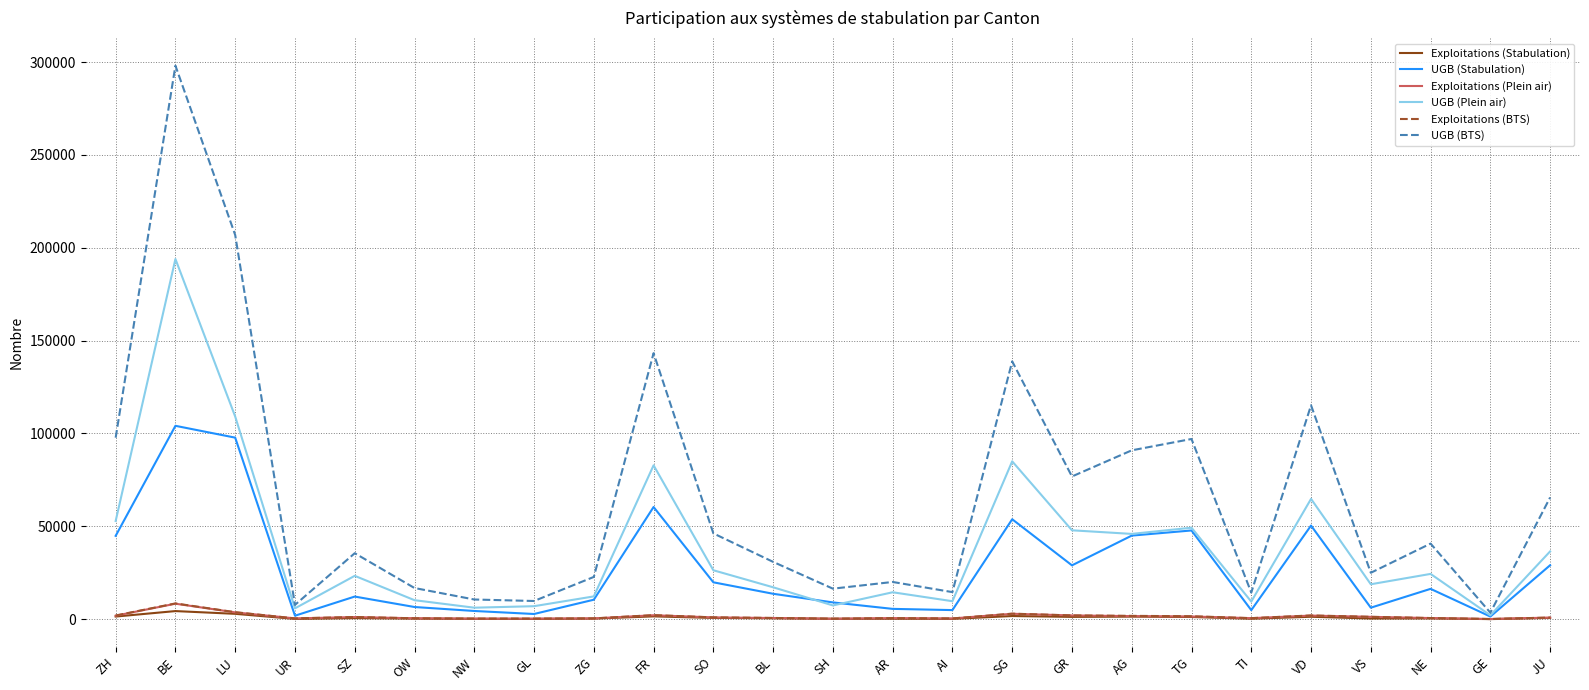

How many interior local valleys does the UGB (BTS) series have?

8